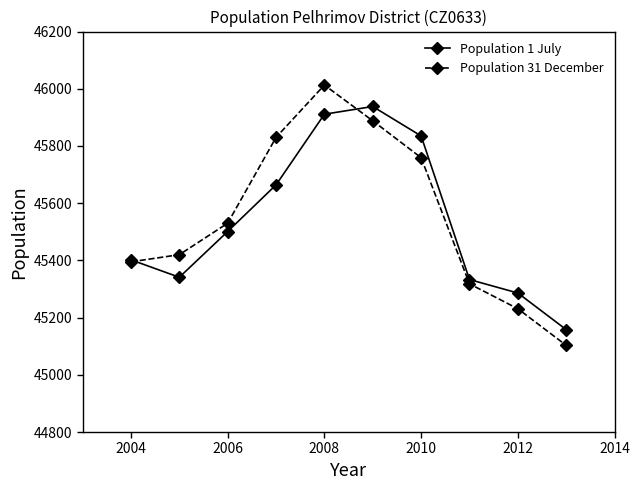

In Population 31 December, how many points are higher than both neighbors (excluding endpoints)?

1